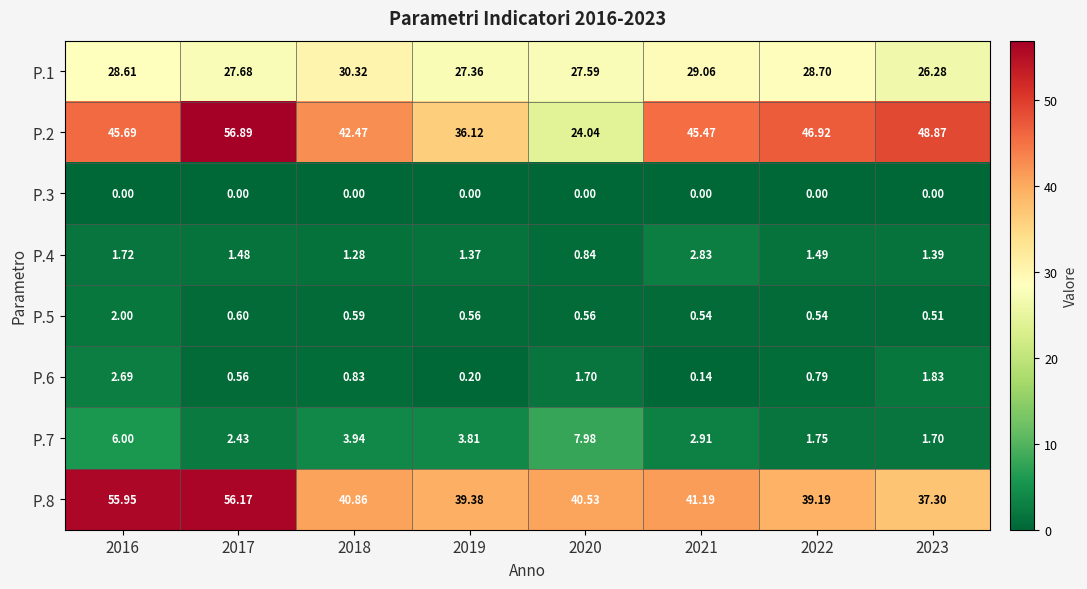

Is the value of P.3 at 2020 greater than the value of P.6 at 2020?

No